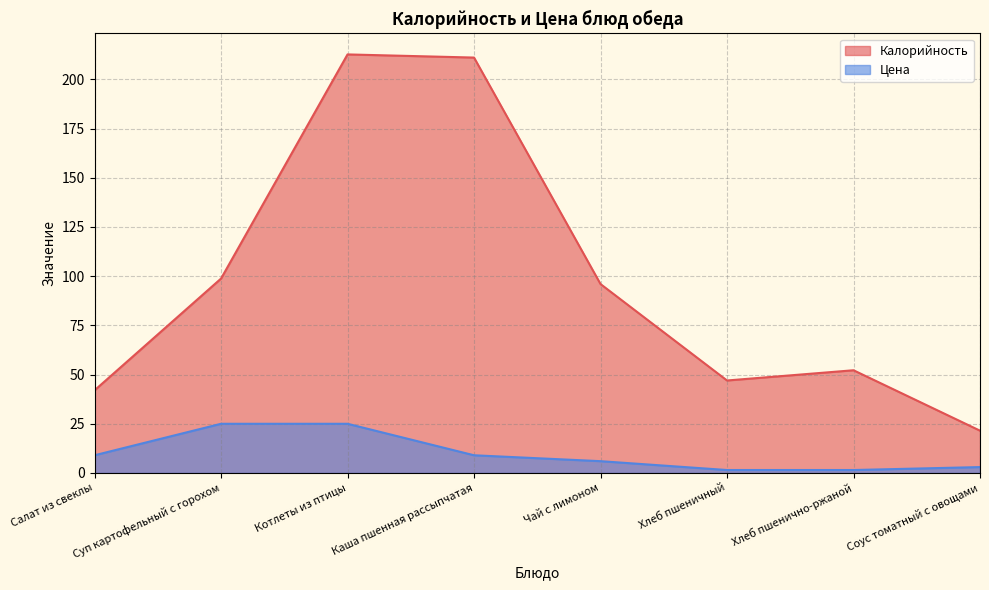

Reading right to left, what are all the values shown in this chart?

Калорийность: 21.5	52.2	47.0	96.0	211.1	212.7	98.8	42.0
Цена: 3.0	1.5	1.5	6.0	9.0	25.0	25.0	9.0